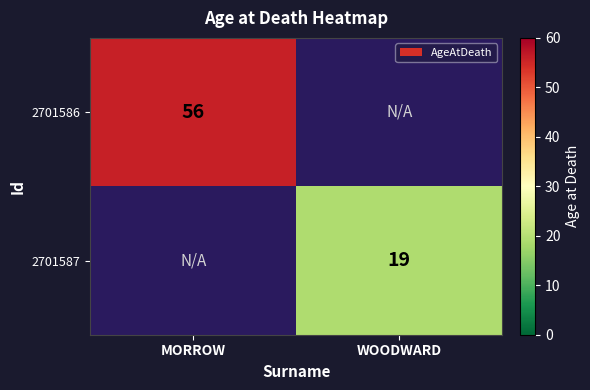

The value of 2701587 at WOODWARD is 27. True or false?

False